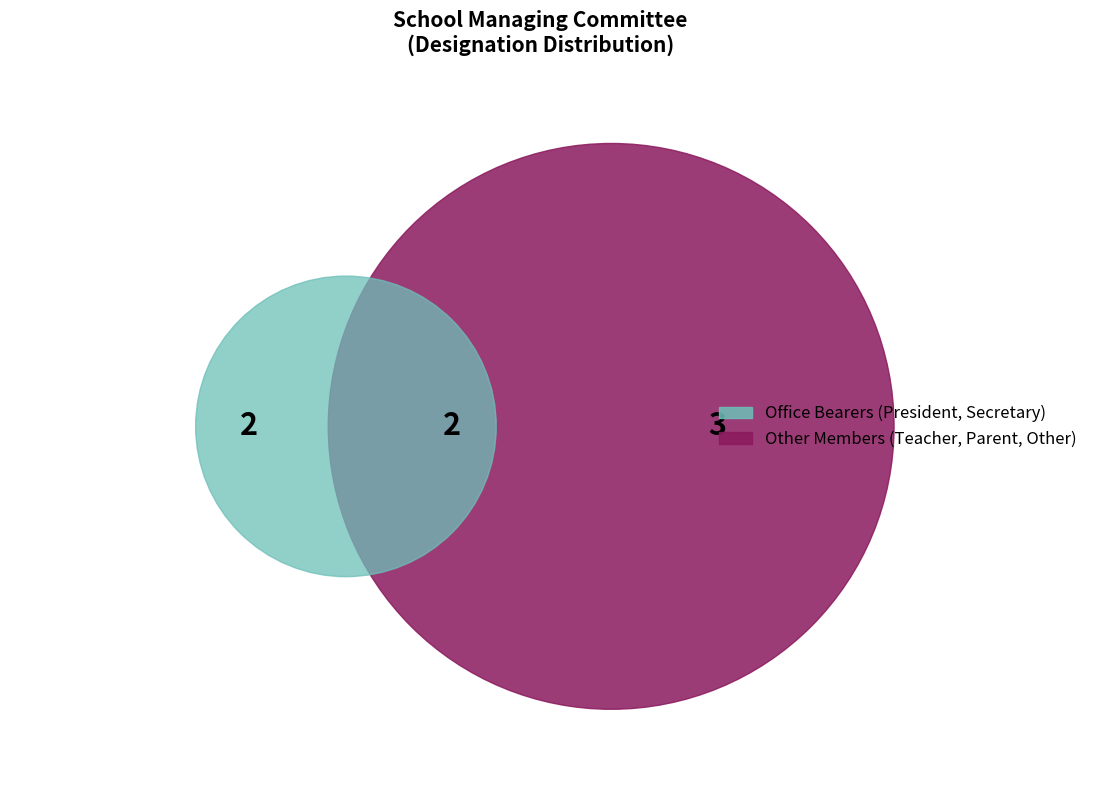

Is it true that SECRETARY is 1% of the pie?

False